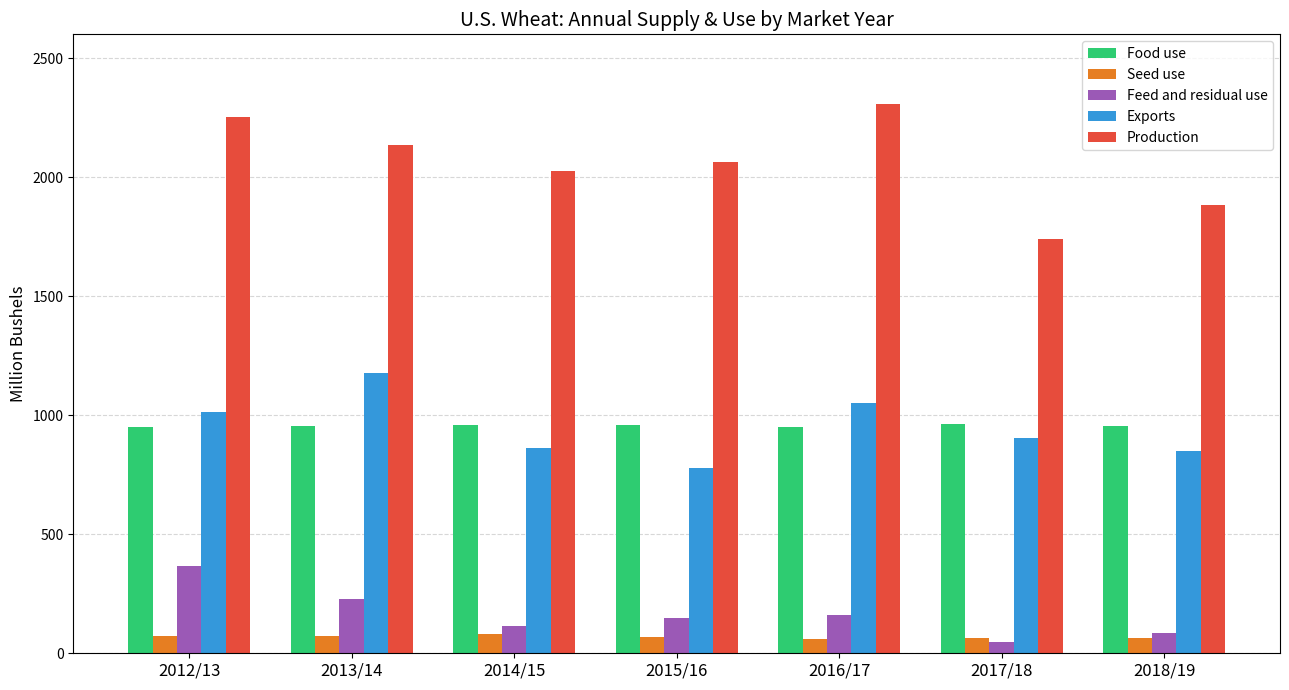

How many values in the Seed use series exceed 67?

4